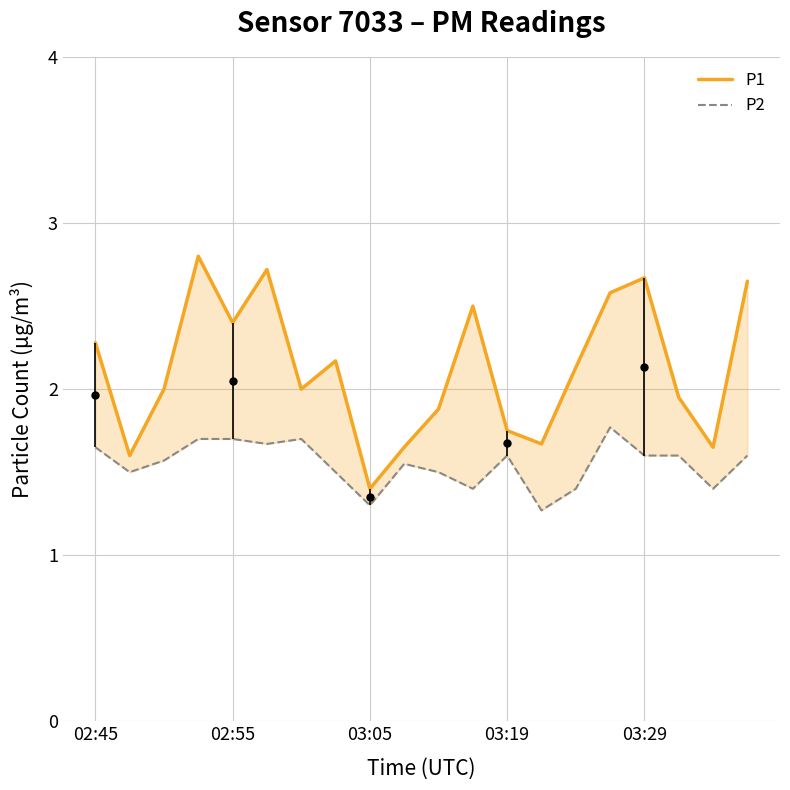

Read the P2 value at 02:45.

1.6